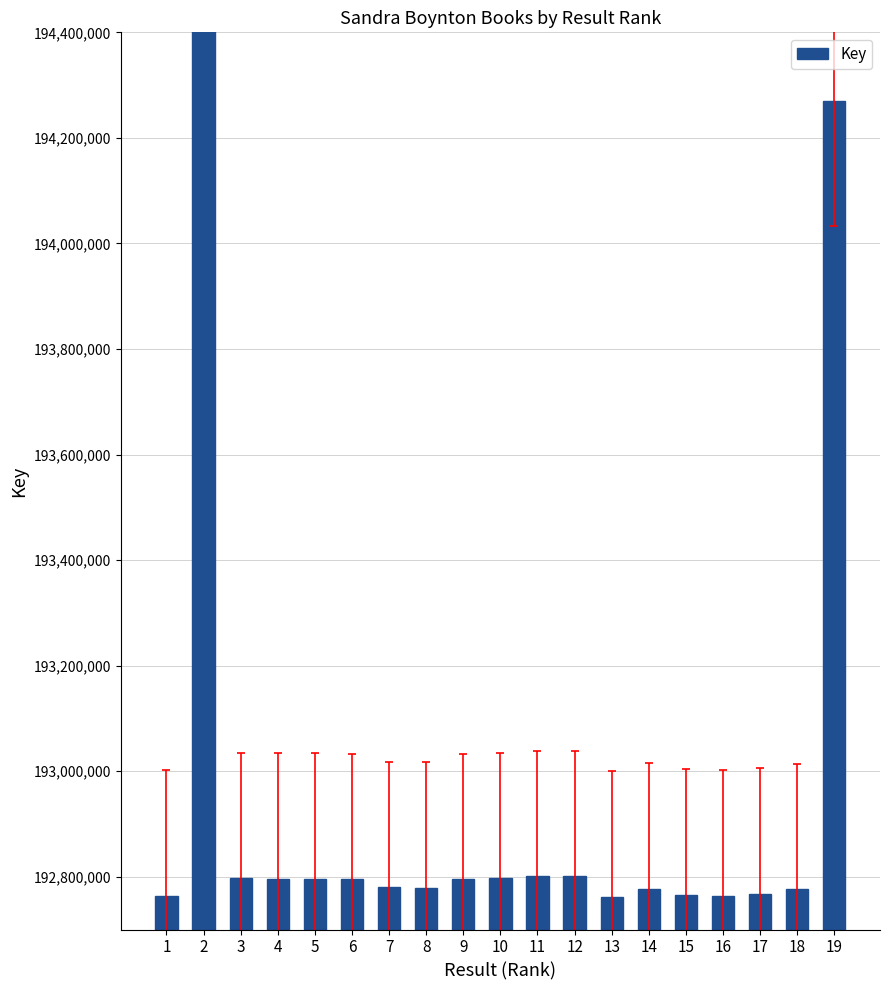

Reading left to right, extract all data points from this chart.

1=192762999	2=205703535	3=192796689	4=192796332	5=192796487	6=192795956	7=192779649	8=192779028	9=192795772	10=192797963	11=192800610	12=192801271	13=192762210	14=192776563	15=192764564	16=192763710	17=192766614	18=192775991	19=194270311